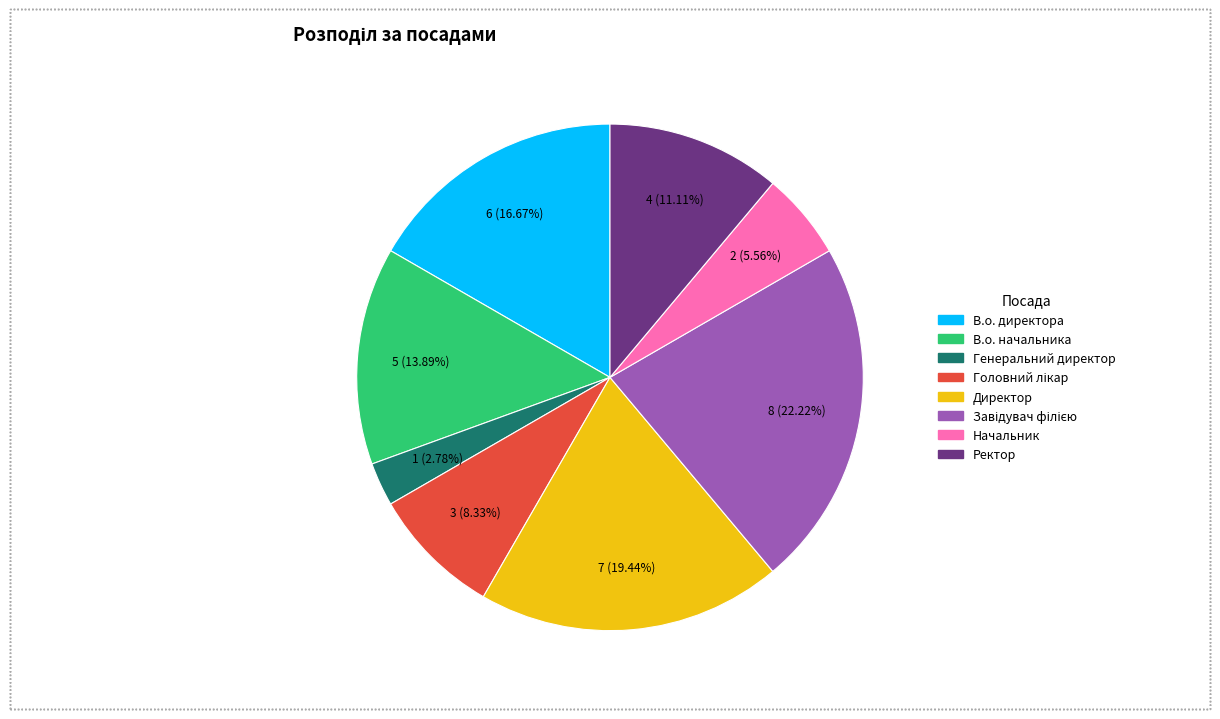

Between В.о. директора and Начальник, which is larger?

В.о. директора